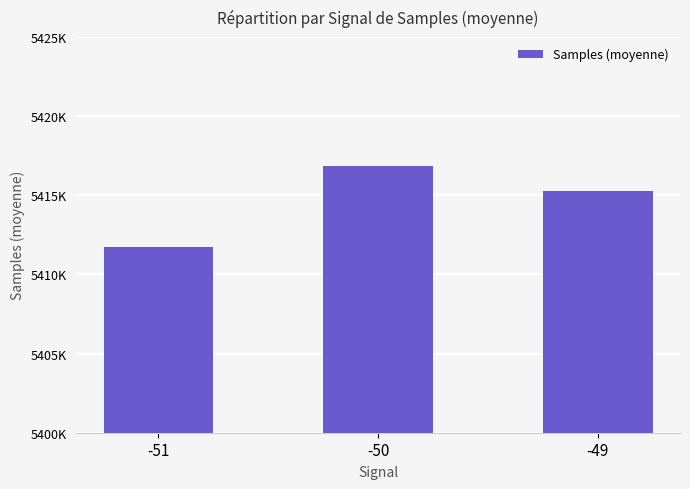

Rank the categories by value from lowest to highest.

-51, -49, -50